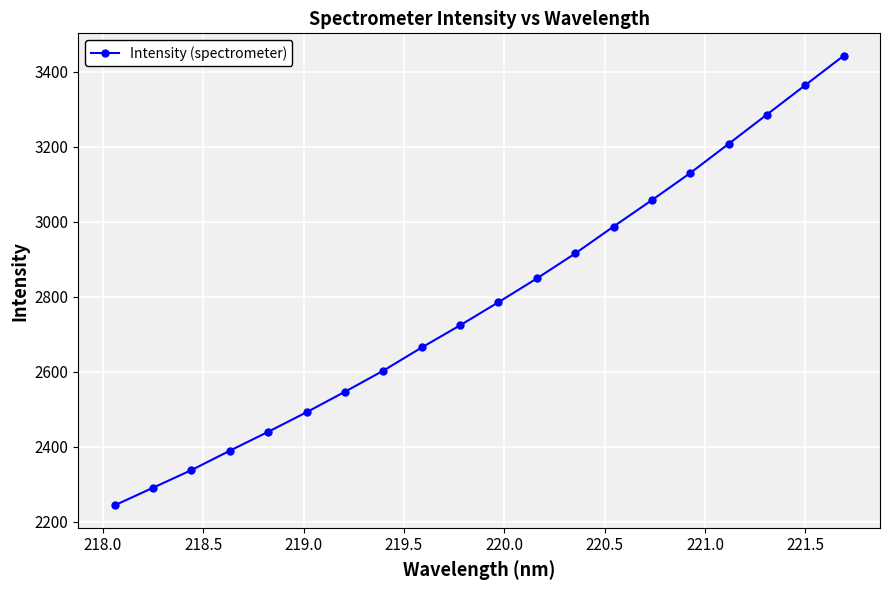

True or false: the data has more than 2 interior local peaks.

False